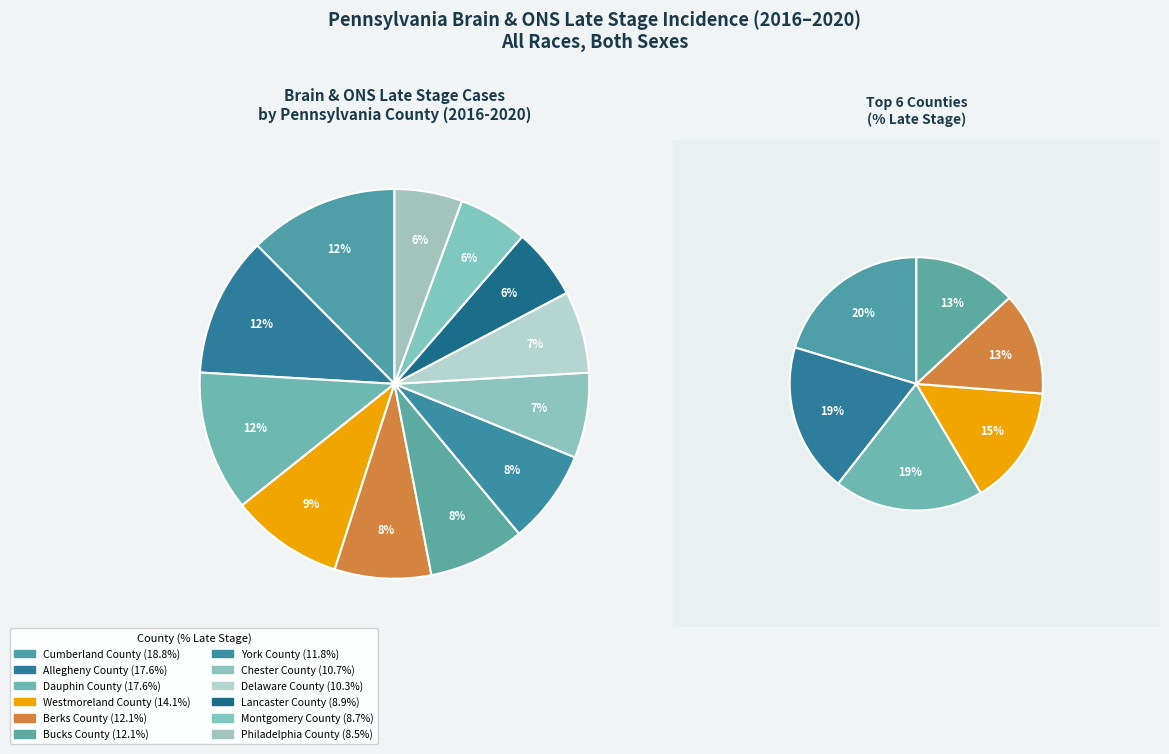

Is there a majority slice in this chart?

No